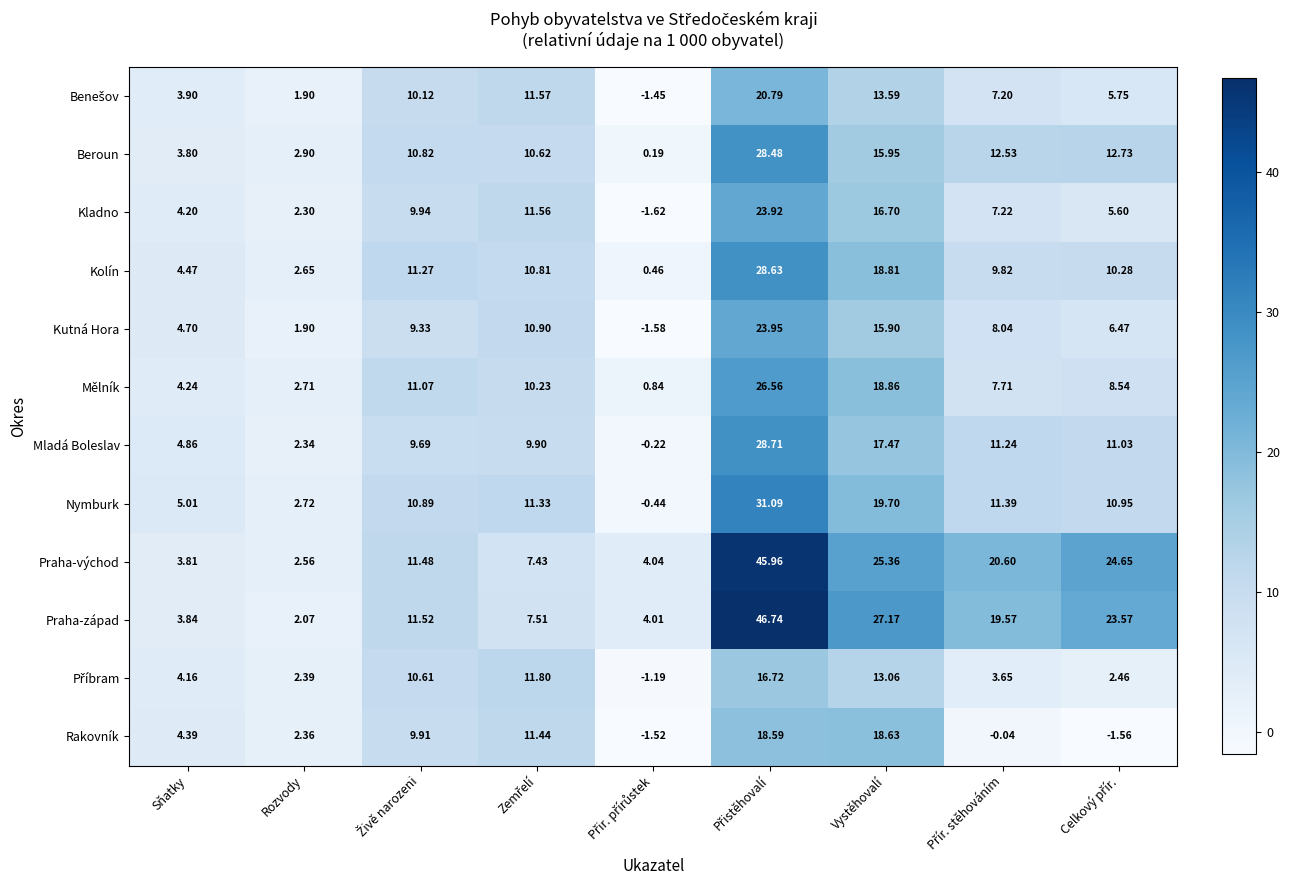

Which series has the largest total across all categories?

Praha-západ